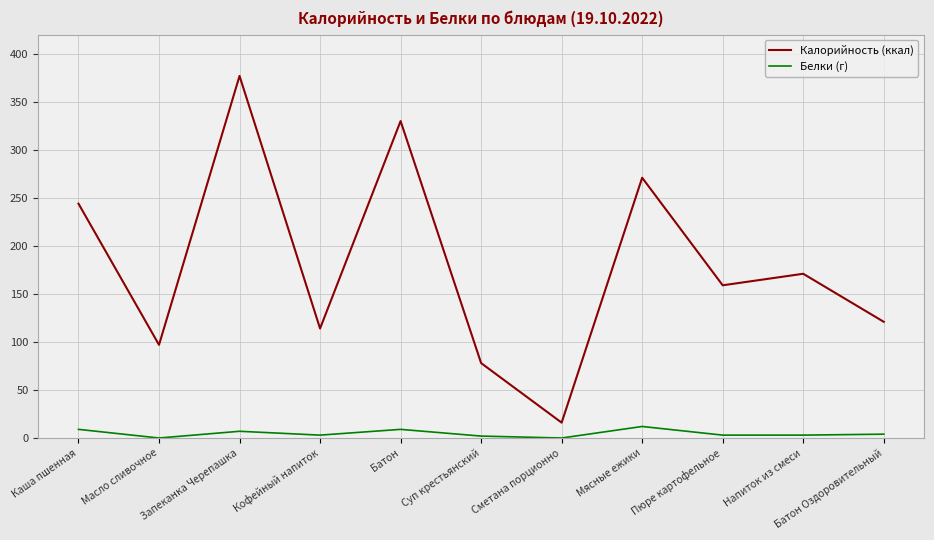

List the series in order of their overall mean, highest first.

Калорийность (ккал), Белки (г)